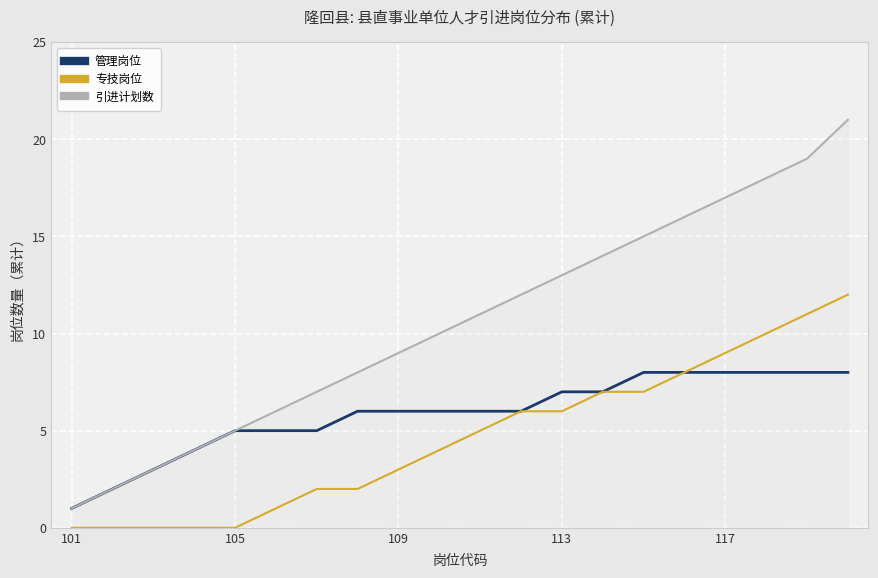

True or false: 引进计划数 and 专技岗位 intersect in this chart.

False